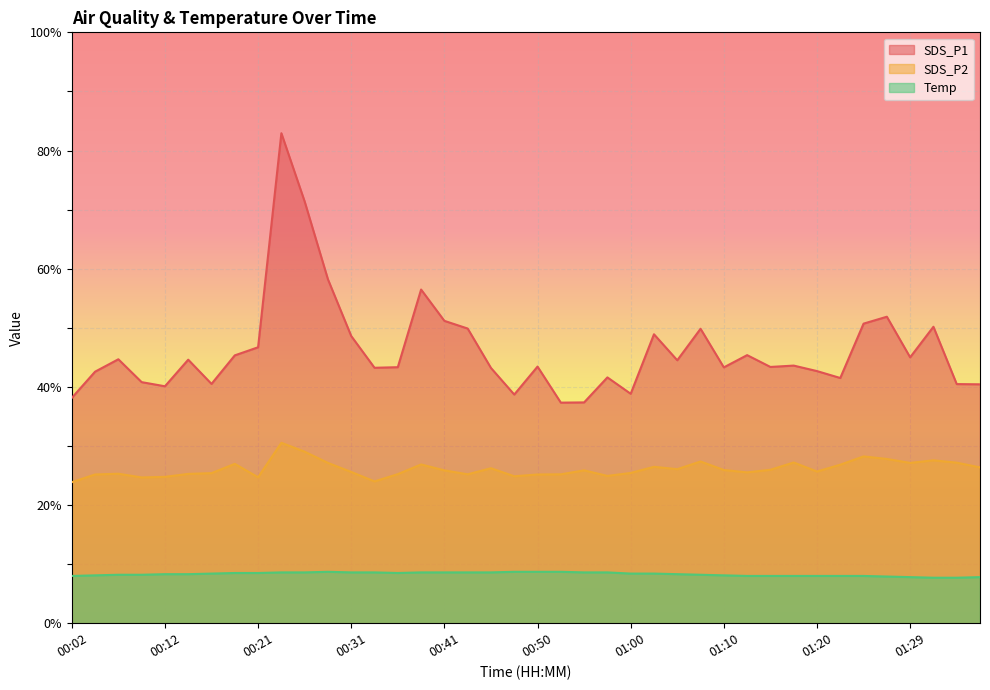

The SDS_P1 series shows 14.6 at 00:58. True or false?

False